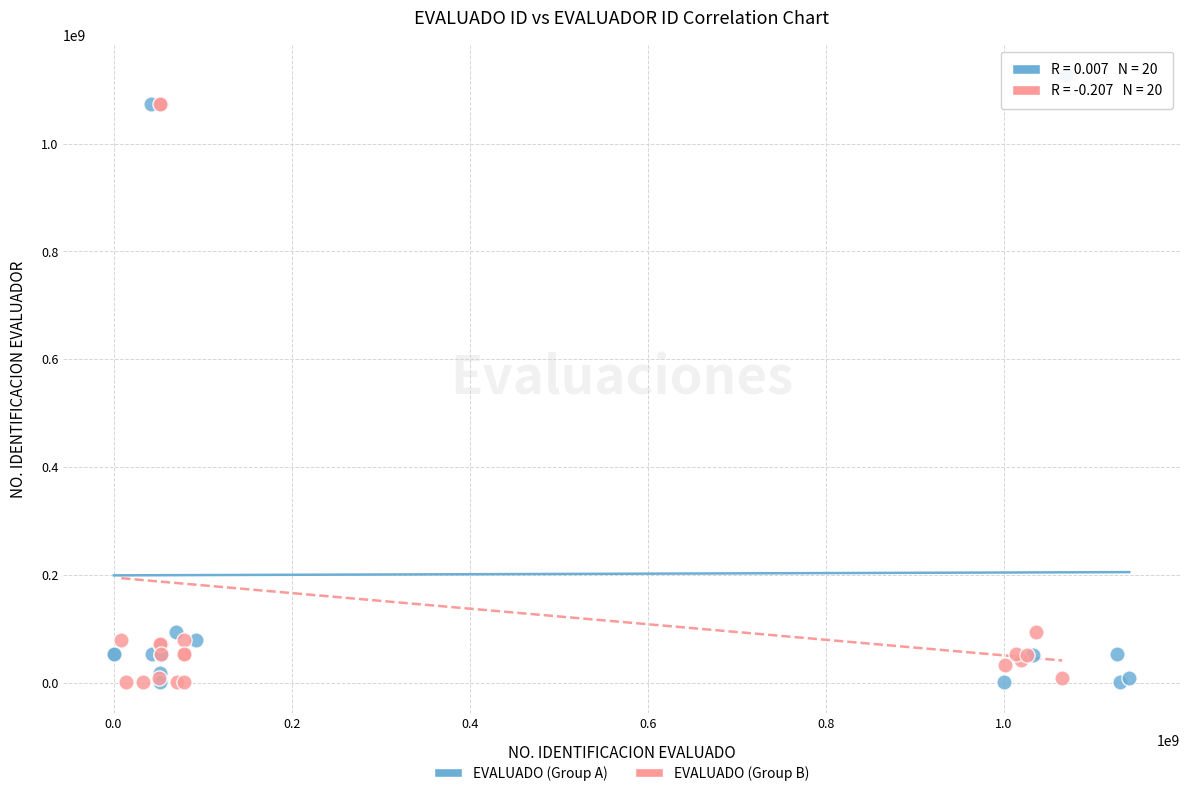

Which series contains the highest Y value?

EVALUADO (Group A)